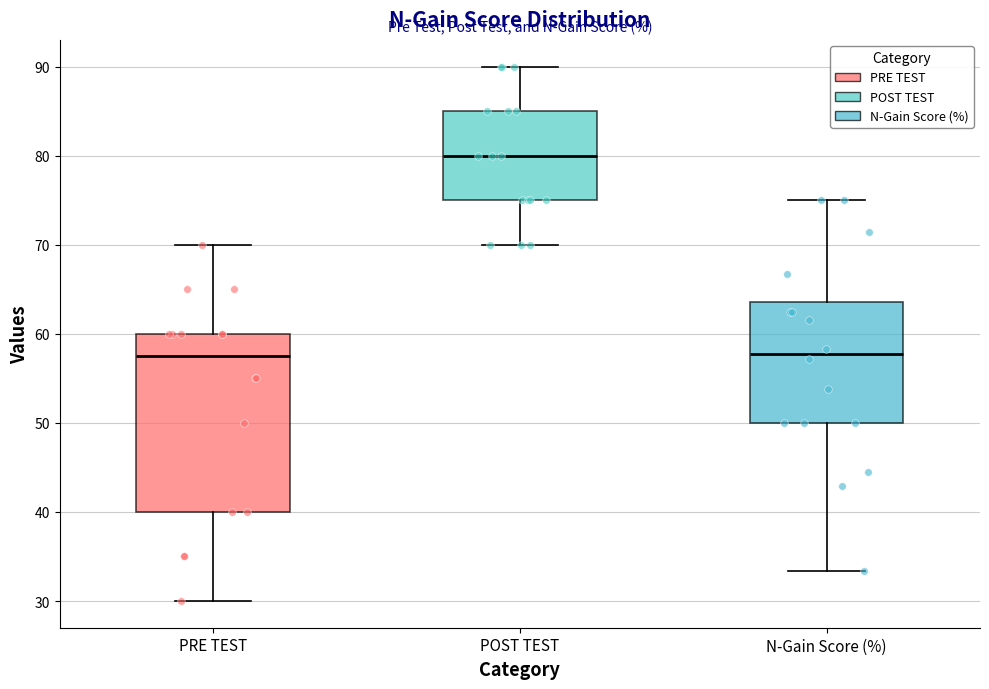

Where does the upper whisker of the box for N-Gain Score (%) end on the y-axis? The values are not printed on the chart, so give them approximately, as read against the axis.

75